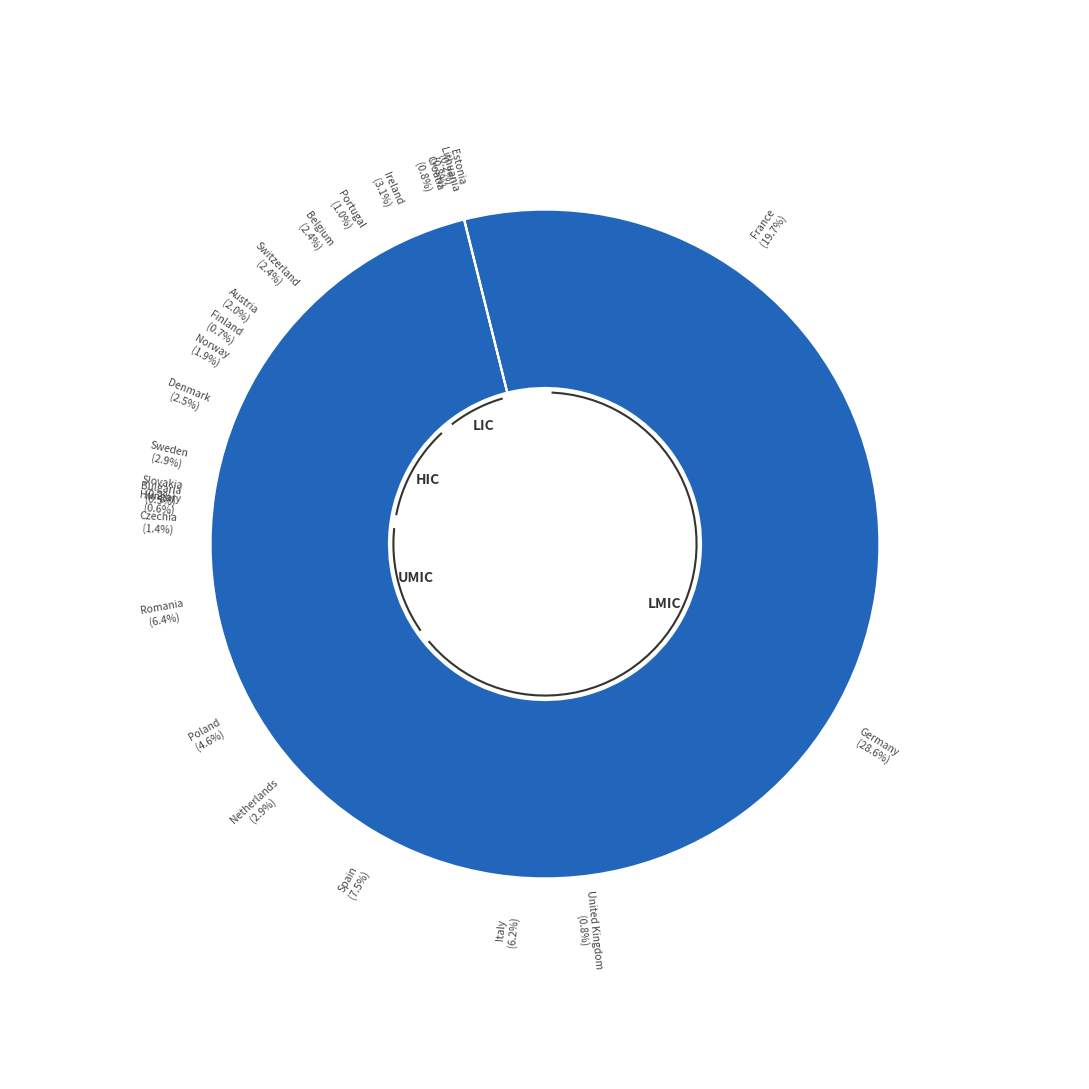

To the nearest percent, what is the difference between the largest and smallest slice percentages?

28%